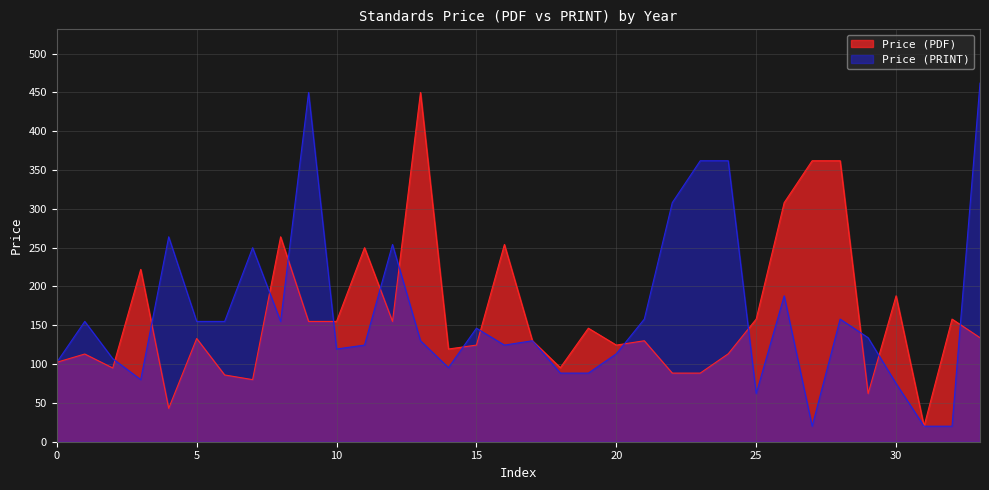

Which label corresponds to the smallest value in the chart?

2022